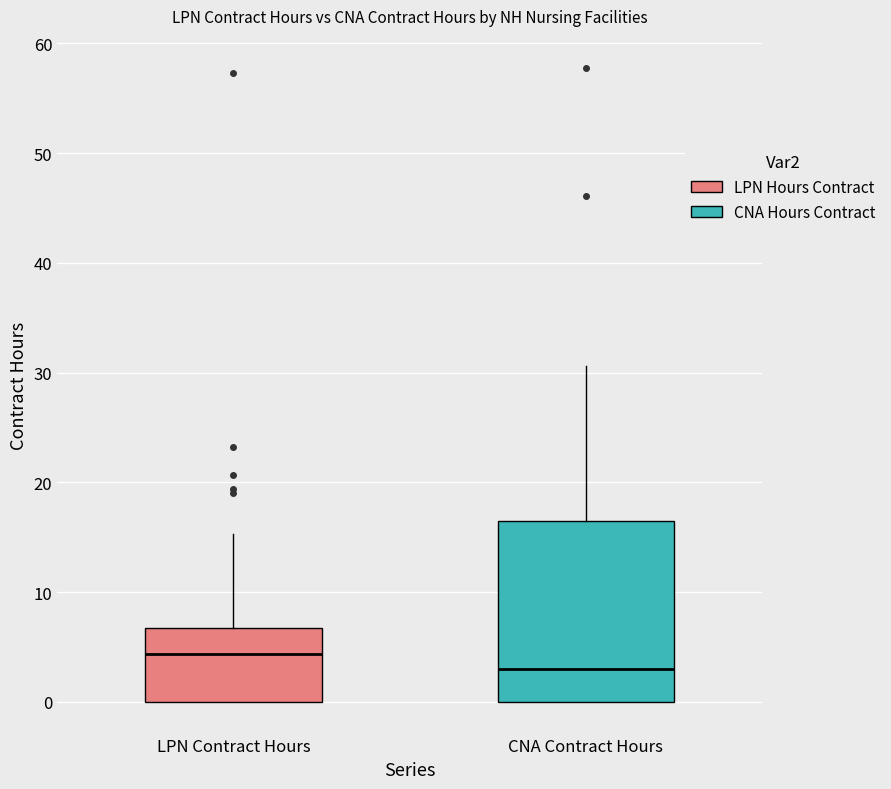

Comparing the boxes themselves (not the whiskers), which one is the tallest?

CNA Contract Hours